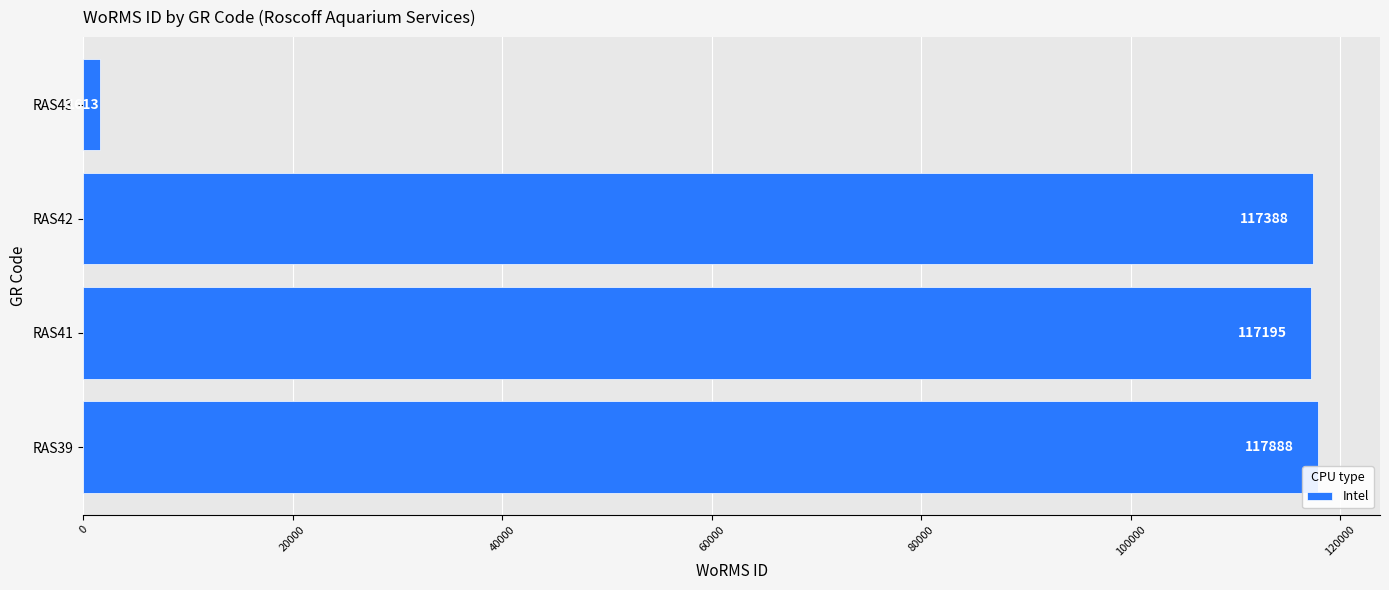

The chart shows a value of 197060 at RAS42. True or false?

False